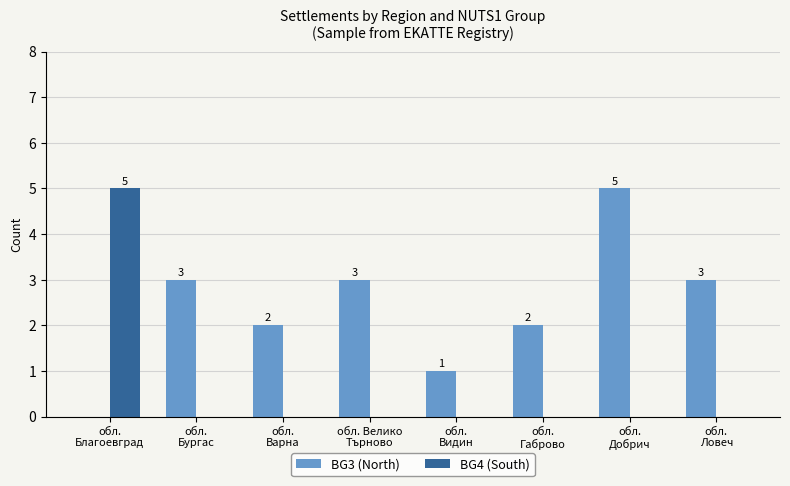

What is the maximum value for BG4 (South)?

5